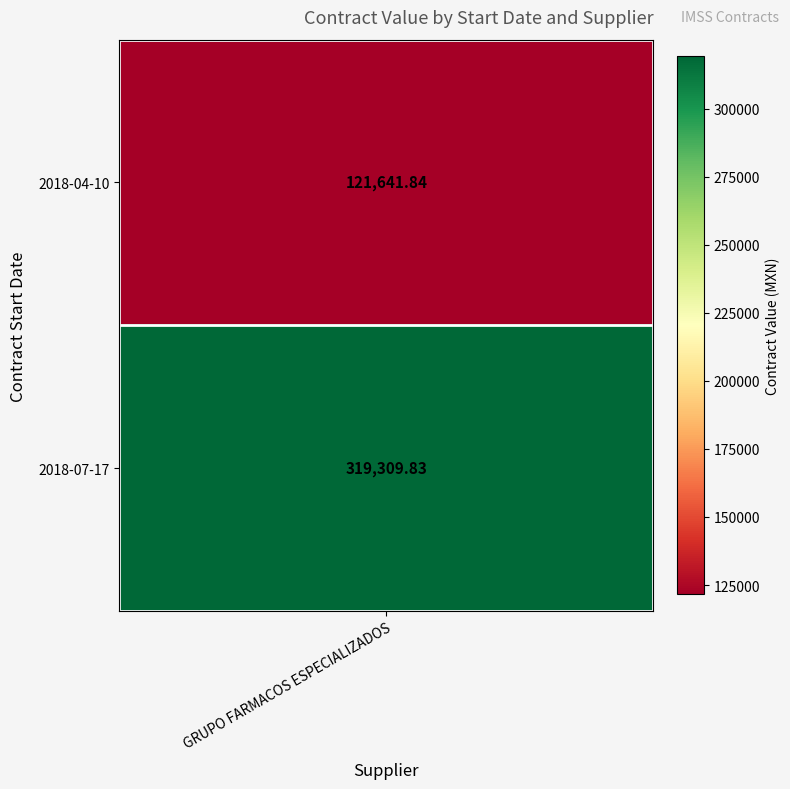

Where does the data first go above 319309?

1